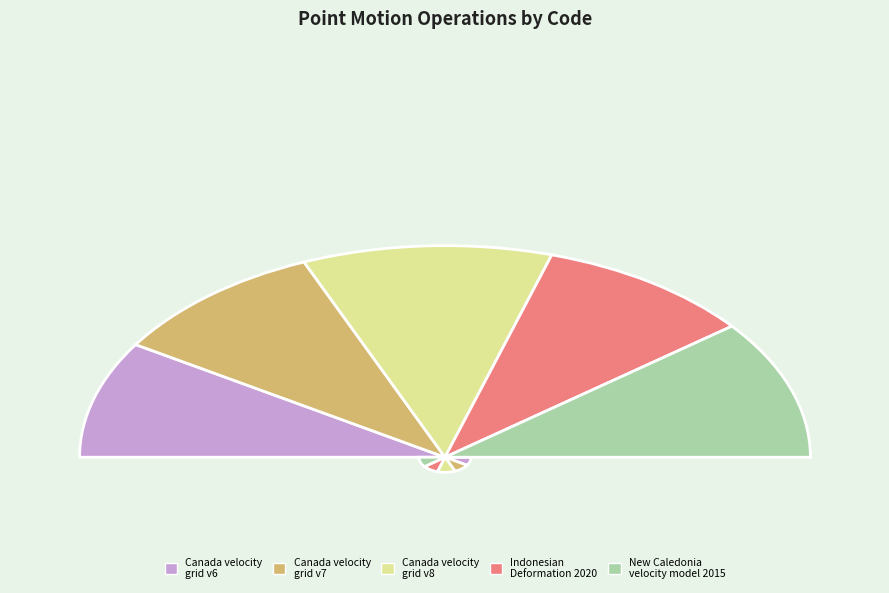

Do Canada velocity grid v7 and Canada velocity grid v6 together represent more than half of the pie?

No